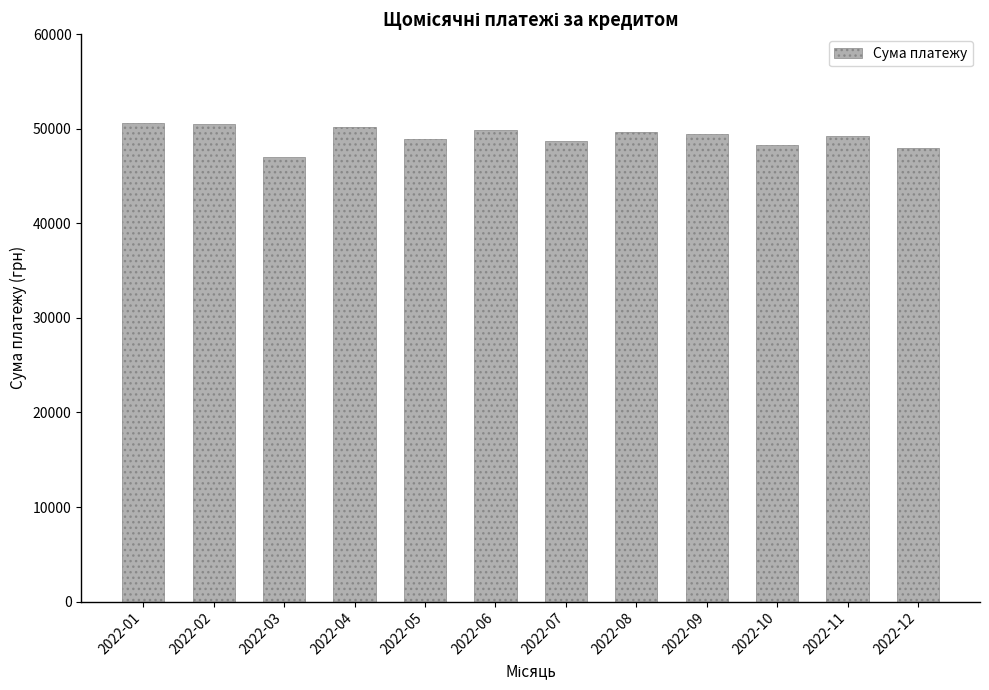

Read the value at 2022-07.

48689.4